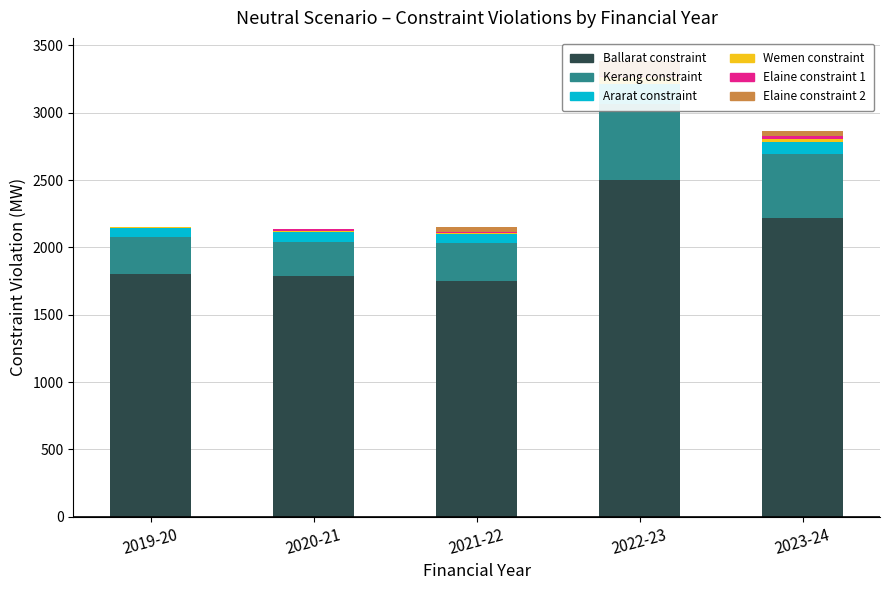

At which category is the sum across all series the highest?

2022-23